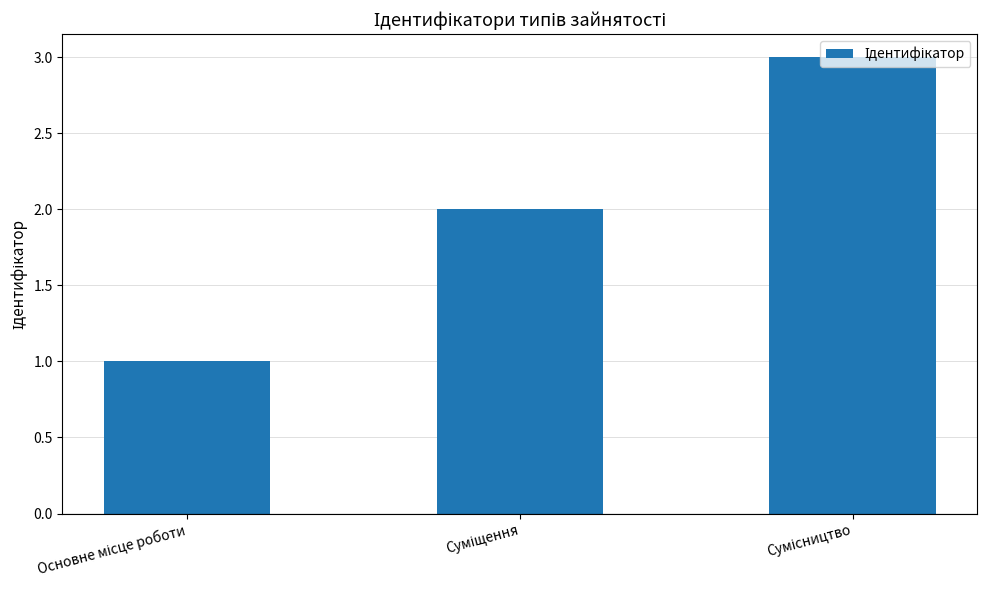

What is the greatest value displayed?

3